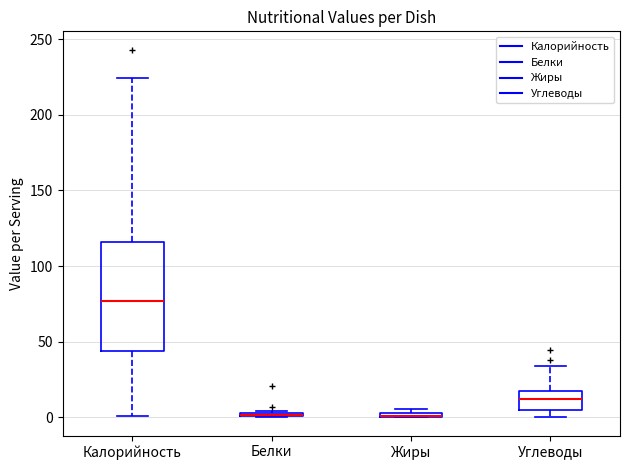

Comparing the boxes themselves (not the whiskers), which one is the tallest?

Калорийность